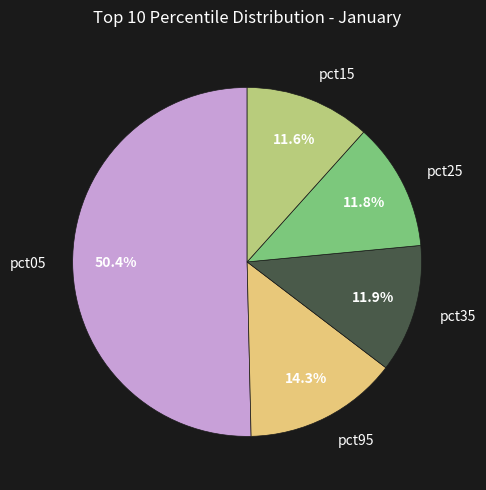

Which has a higher value, pct35 or pct95?

pct95